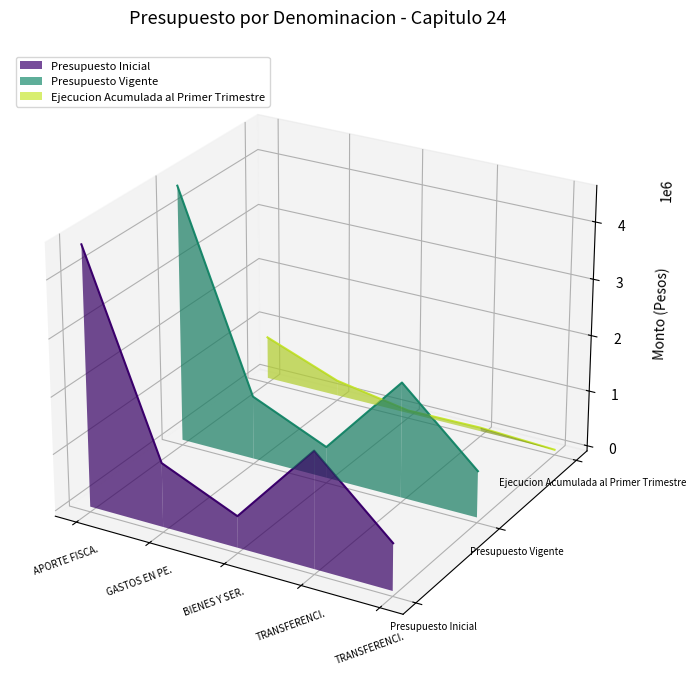

How many interior local valleys does the Presupuesto Vigente series have?

1